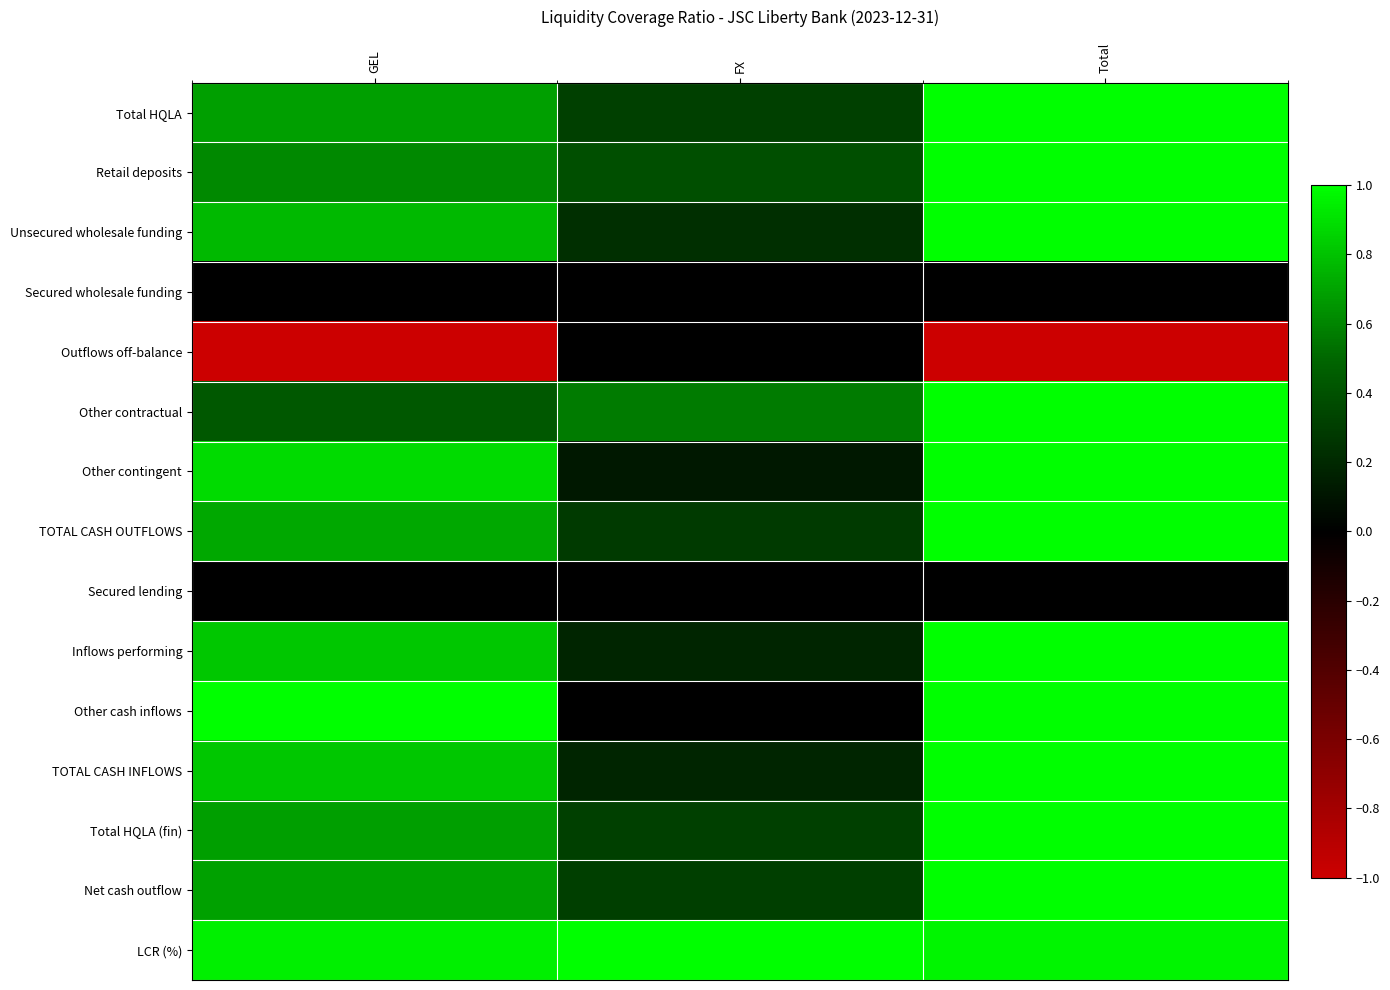

Reading left to right, extract all data points from this chart.

Total HQLA: GEL=0.7	FX=0.3	Total=1.0
Retail deposits: GEL=0.6	FX=0.4	Total=1.0
Unsecured wholesale funding: GEL=0.8	FX=0.2	Total=1.0
Secured wholesale funding: GEL=0.0	FX=0.0	Total=0.0
Outflows off-balance: GEL=-1.0	FX=0.0	Total=-1.0
Other contractual: GEL=0.4	FX=0.6	Total=1.0
Other contingent: GEL=0.9	FX=0.1	Total=1.0
TOTAL CASH OUTFLOWS: GEL=0.7	FX=0.3	Total=1.0
Secured lending: GEL=0.0	FX=0.0	Total=0.0
Inflows performing: GEL=0.8	FX=0.2	Total=1.0
Other cash inflows: GEL=1.0	FX=0.0	Total=1.0
TOTAL CASH INFLOWS: GEL=0.8	FX=0.2	Total=1.0
Total HQLA (fin): GEL=0.7	FX=0.3	Total=1.0
Net cash outflow: GEL=0.7	FX=0.3	Total=1.0
LCR (%): GEL=0.9	FX=1.0	Total=1.0